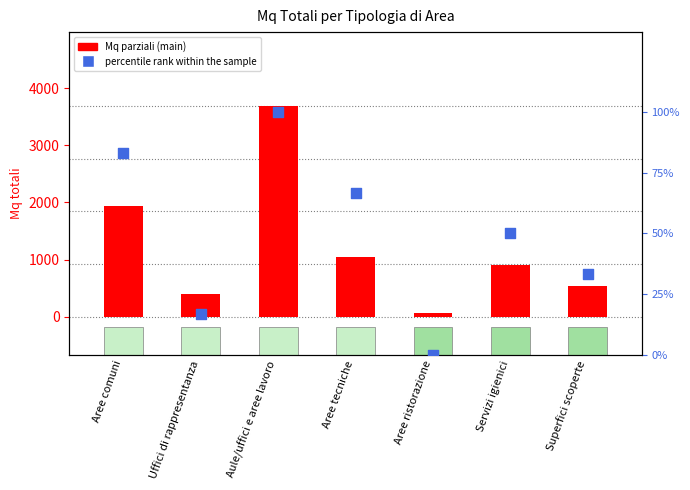

Which series contains the highest Y value?

Mq parziali (main)